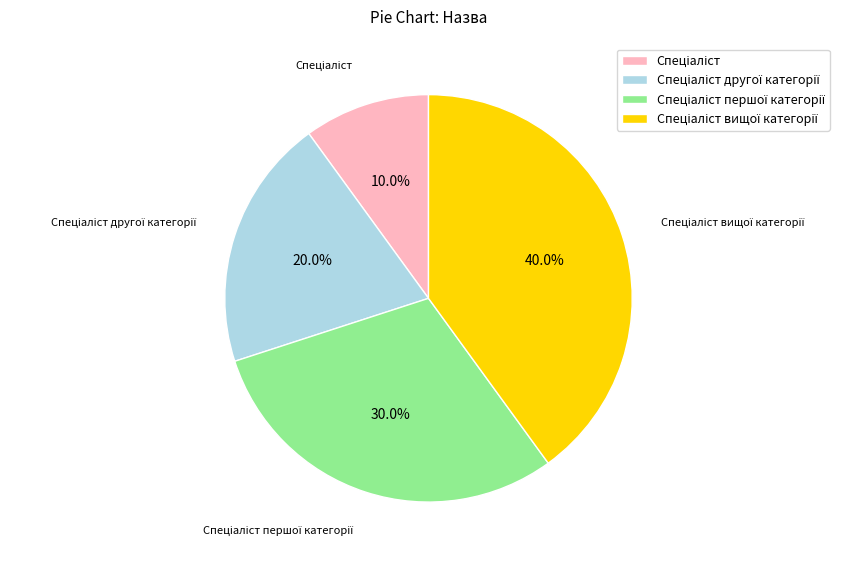

Is there any slice that represents more than half of the pie?

No